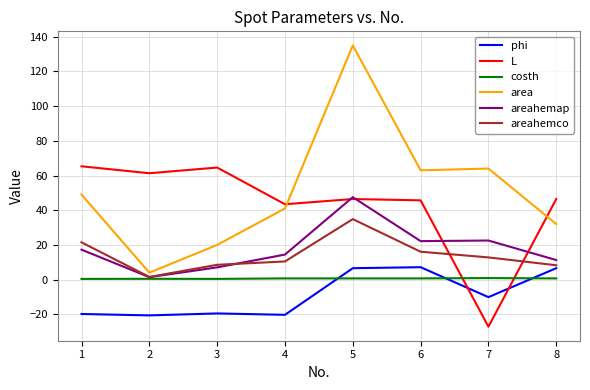

What is the difference between the maximum and second lowest values in the areahemco series?

26.6